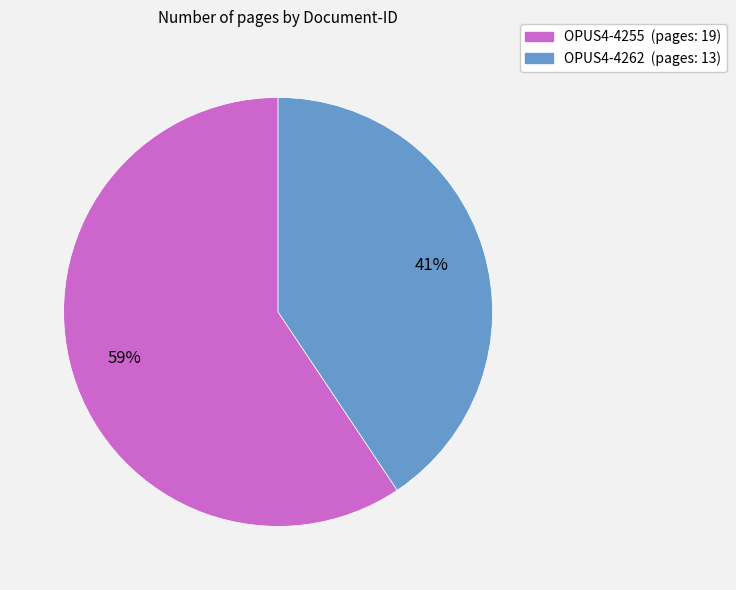

How many slices are in this pie chart?

2